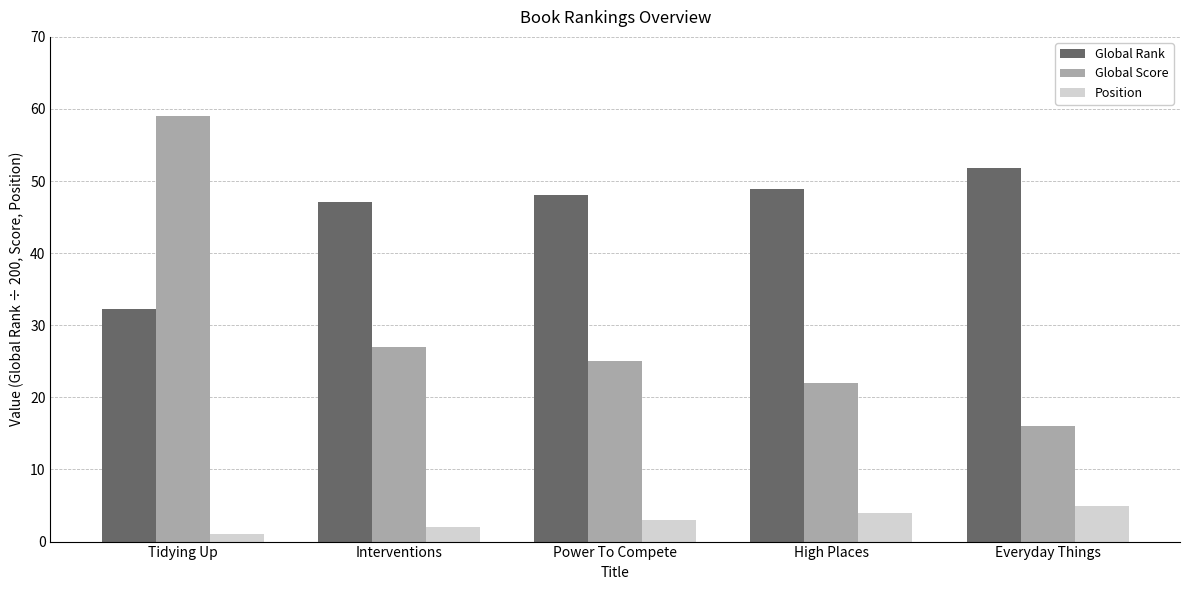

Read the Position value at High Places.

4.0